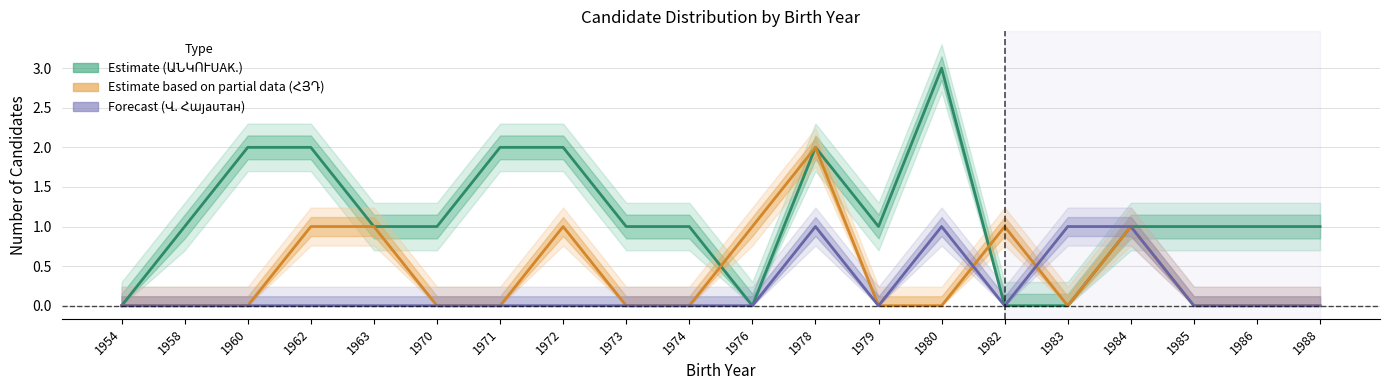

True or false: Forecast (Վ. Հայաuтан) and Estimate partial (ՀՅԴ) intersect in this chart.

True